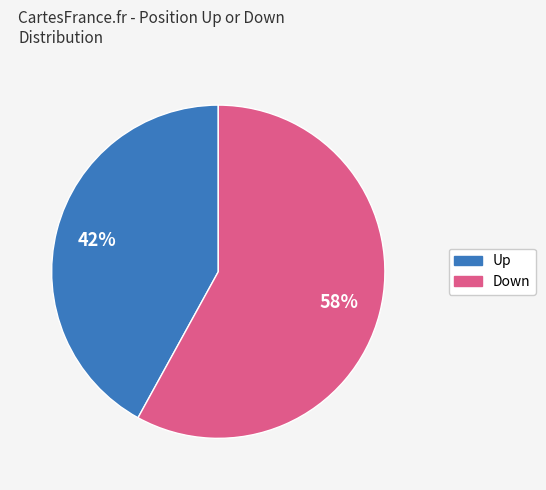

Does any single category account for the majority?

Yes